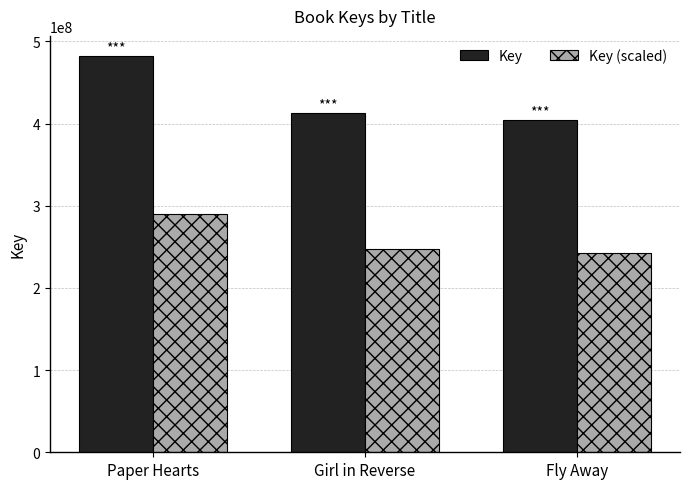

Which series changed the most between Paper Hearts and Girl in Reverse?

Key